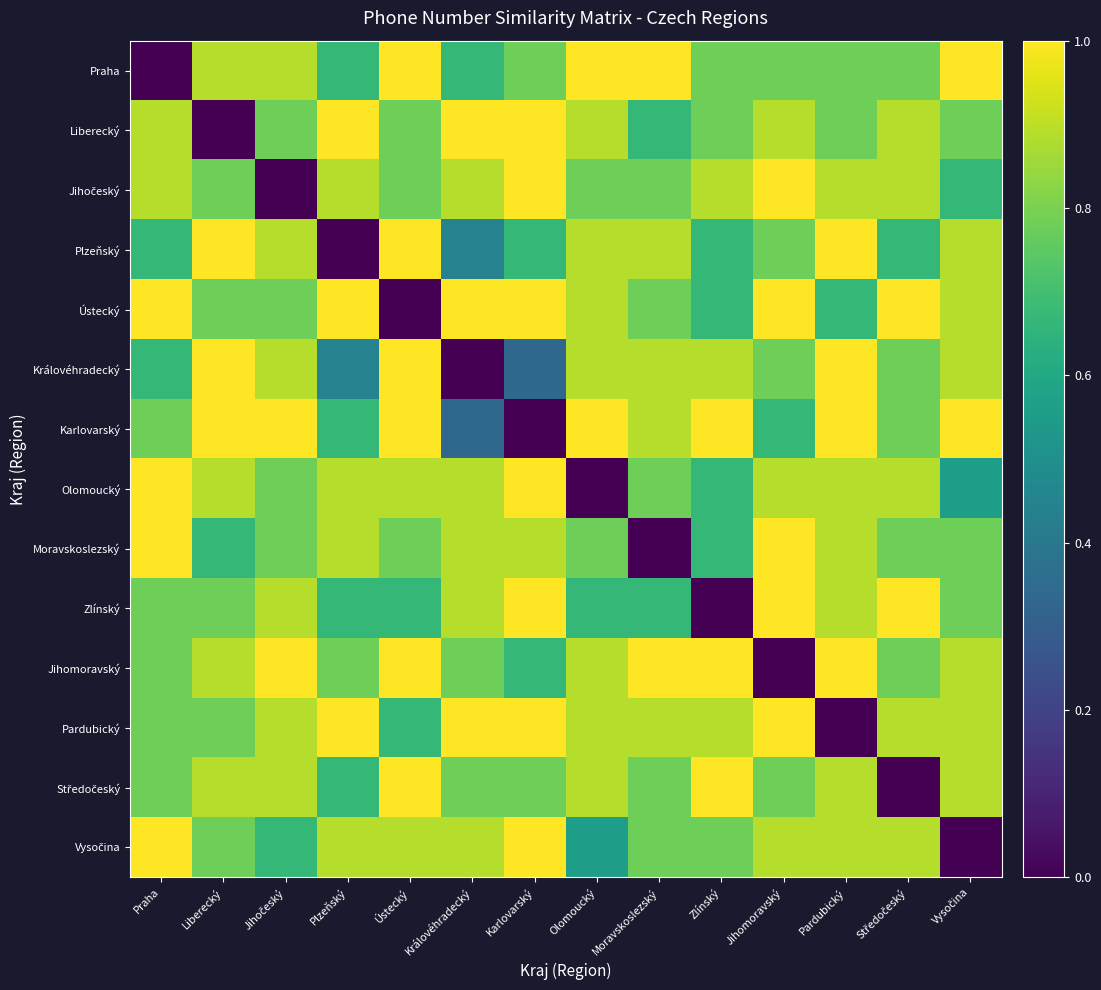

Which series changed the most between Olomoucký and Pardubický?

Olomoucký